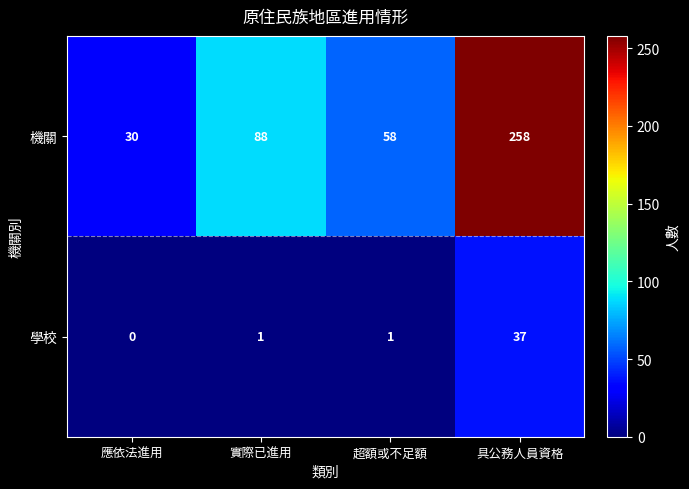

Which series changed the most between 應依法進用 and 超額或不足額?

機關